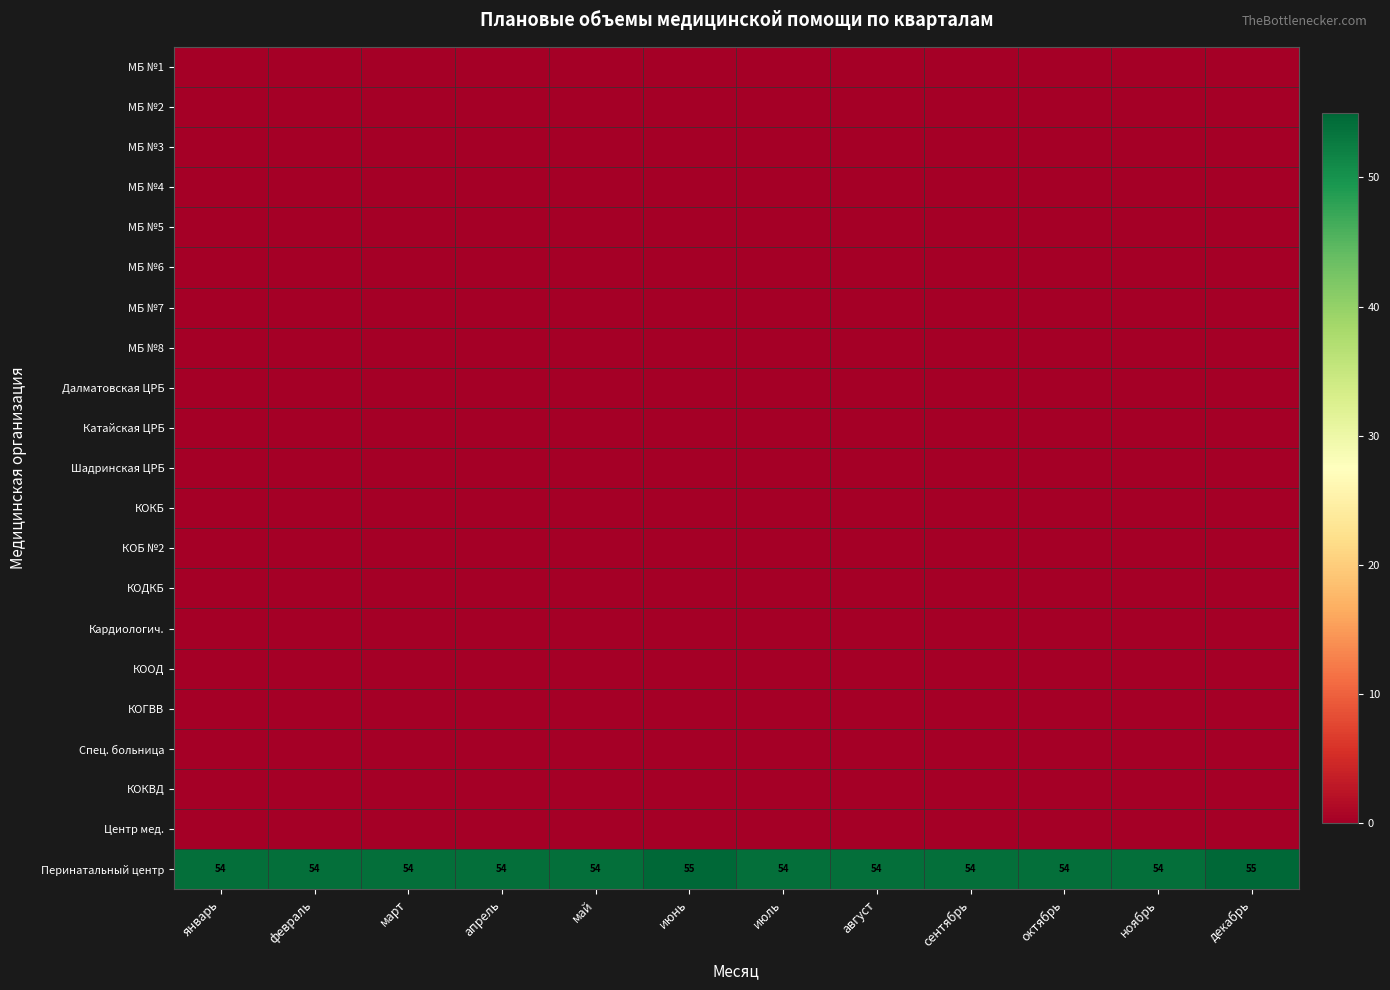

Count the number of categories in the chart.

12